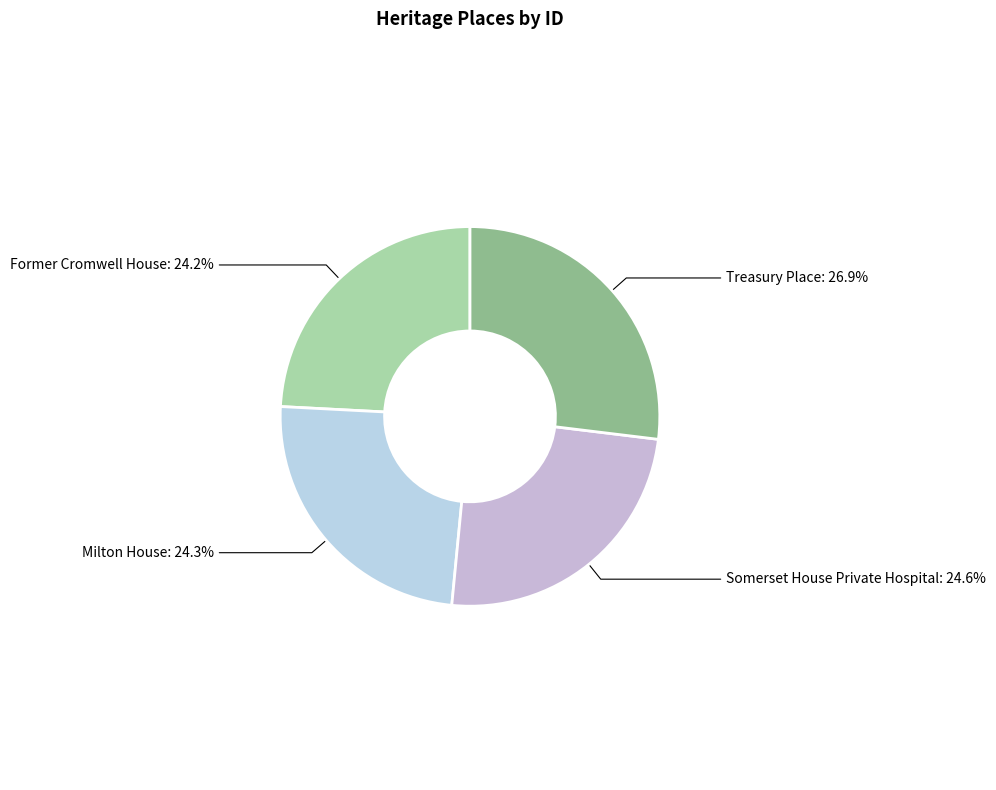

What percentage do Former Cromwell House and Somerset House Private Hospital together represent?

48.8%